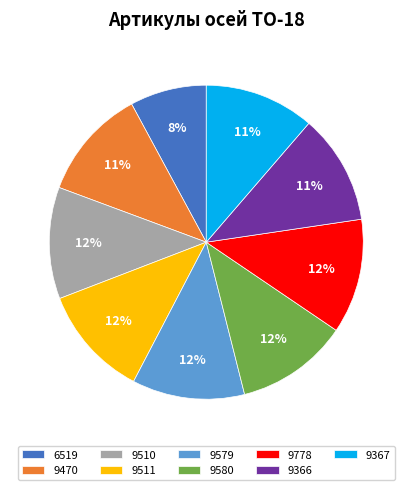

Do 9580 and 9778 together represent more than half of the pie?

No